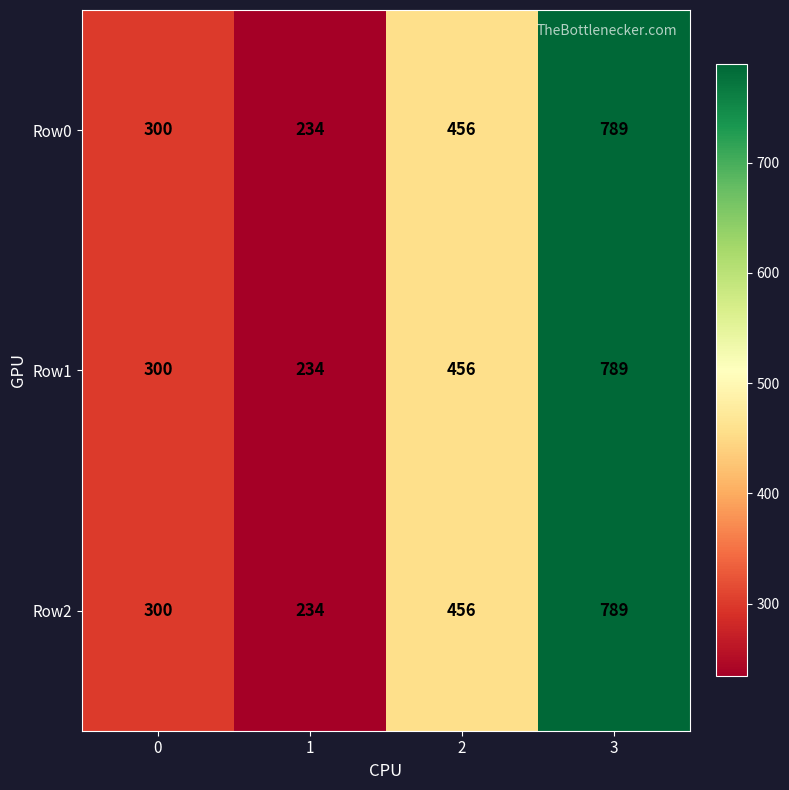

The Row1 series shows 456 at 2. True or false?

True